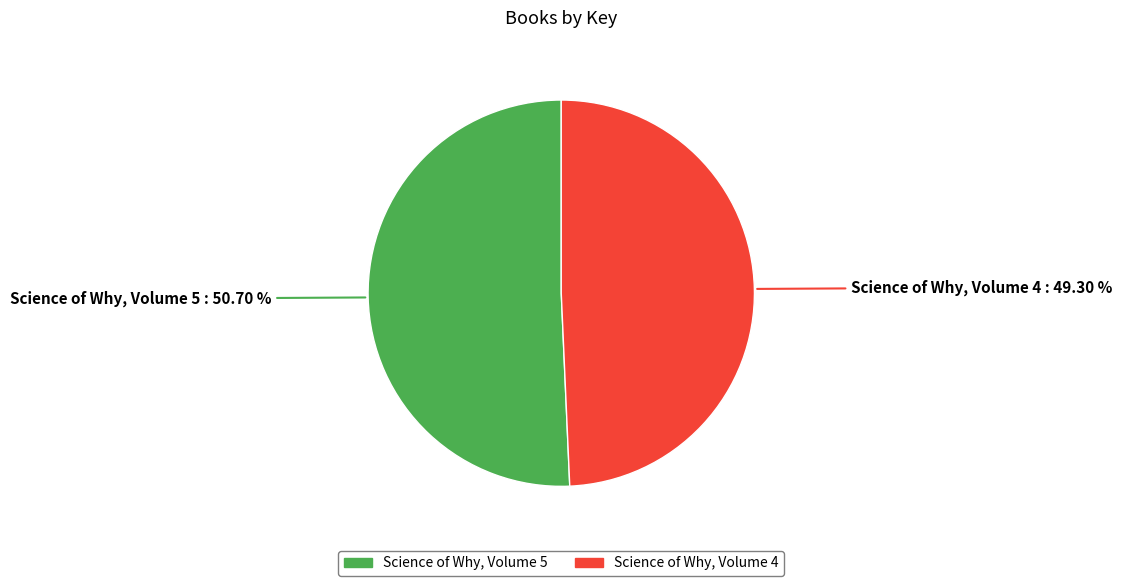

How many segments does this pie chart have?

2